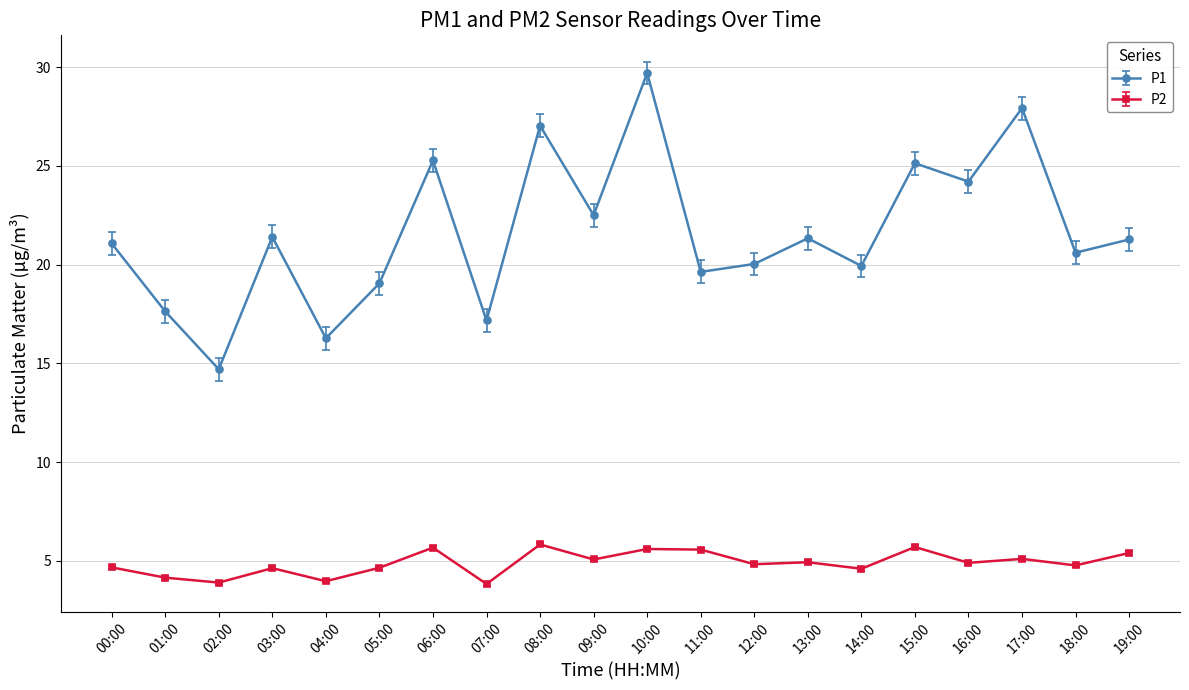

What is the label of the 6th point from the left?

05:00